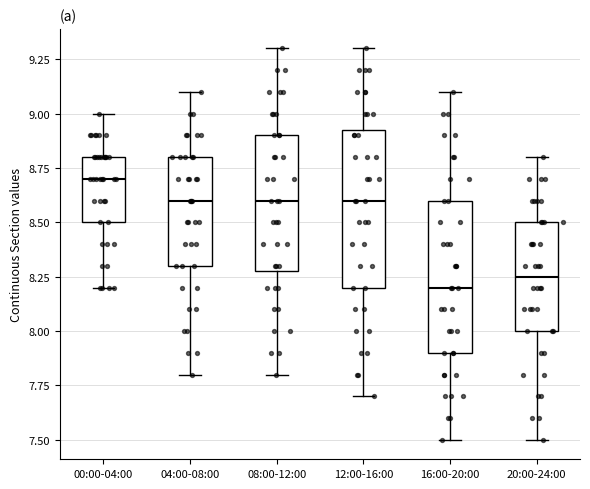

Reading left to right, read every box against the y-axis: the position of its median line, the range the box covers, and the ends of its whiskers. The values are not printed on the chart, so give them approximately, as read against the axis.

00:00-04:00: median 8.70, box 8.50 to 8.80, whiskers 8.20 to 9.00
04:00-08:00: median 8.60, box 8.30 to 8.80, whiskers 7.80 to 9.10
08:00-12:00: median 8.60, box 8.30 to 8.90, whiskers 7.80 to 9.30
12:00-16:00: median 8.60, box 8.20 to 8.95, whiskers 7.70 to 9.30
16:00-20:00: median 8.20, box 7.90 to 8.60, whiskers 7.50 to 9.10
20:00-24:00: median 8.25, box 8.00 to 8.50, whiskers 7.50 to 8.80